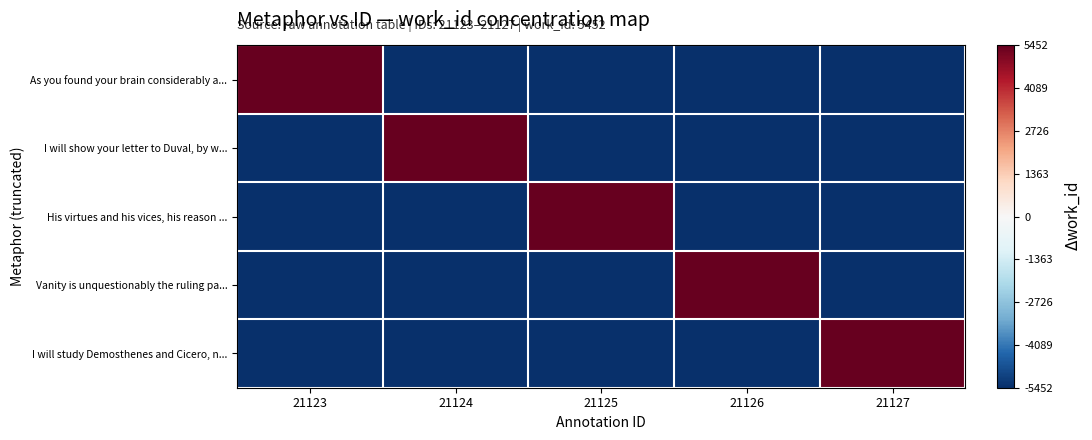

At which category is the sum across all series the highest?

21123